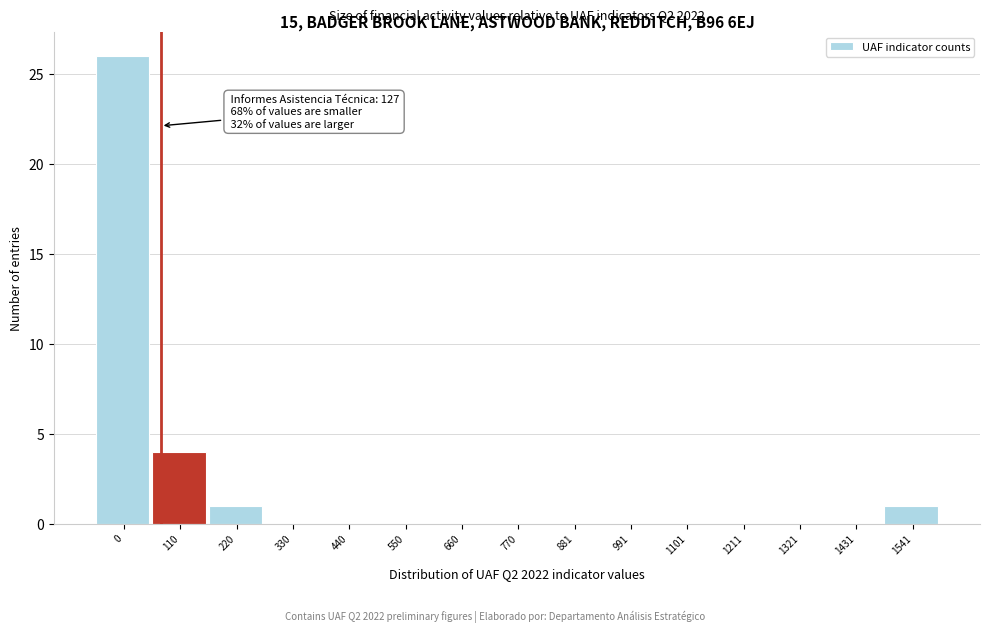

Reading left to right, what are all the values shown in this chart?

0=26	110=4	220=1	330=0	440=0	550=0	660=0	770=0	881=0	991=0	1101=0	1211=0	1321=0	1431=0	1541=1